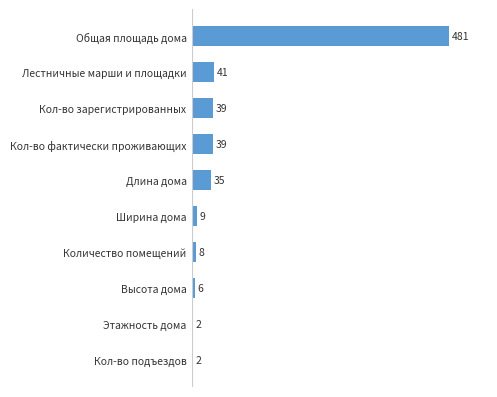

What is the difference between the maximum and minimum values?

479